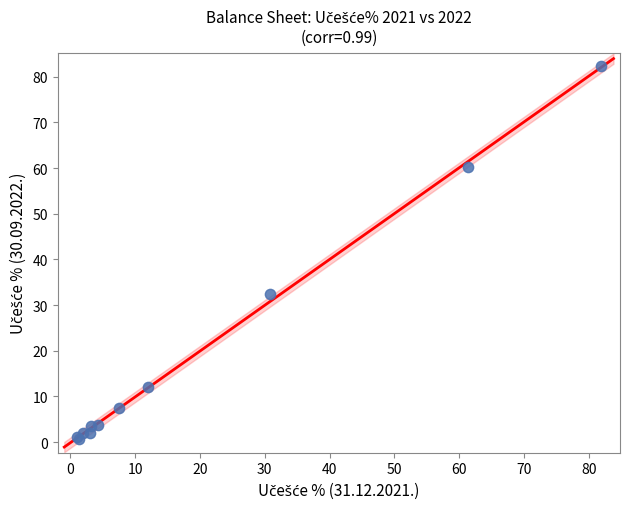

What Y value in the scatter plot is closest to 41?

32.5